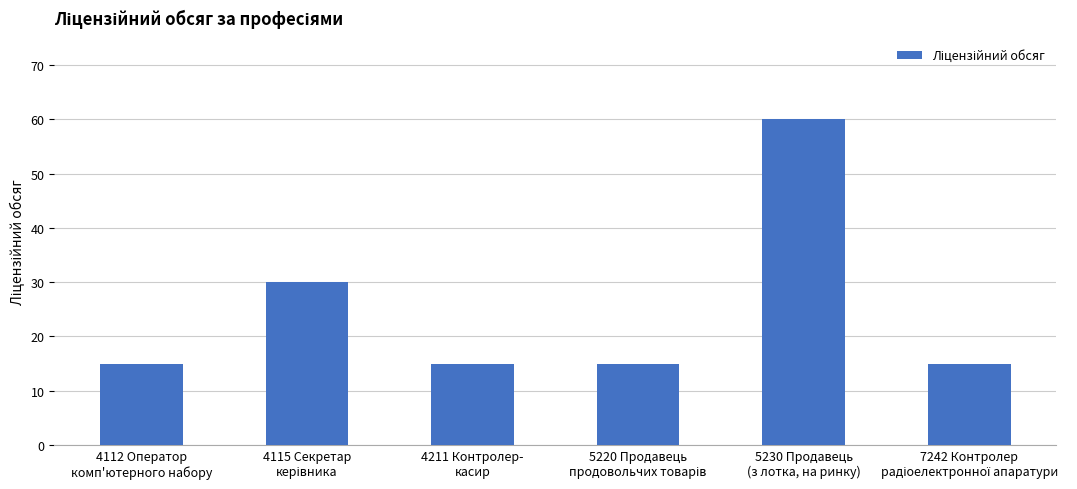

The value at 4211 Контролер-
касир is 15. True or false?

True